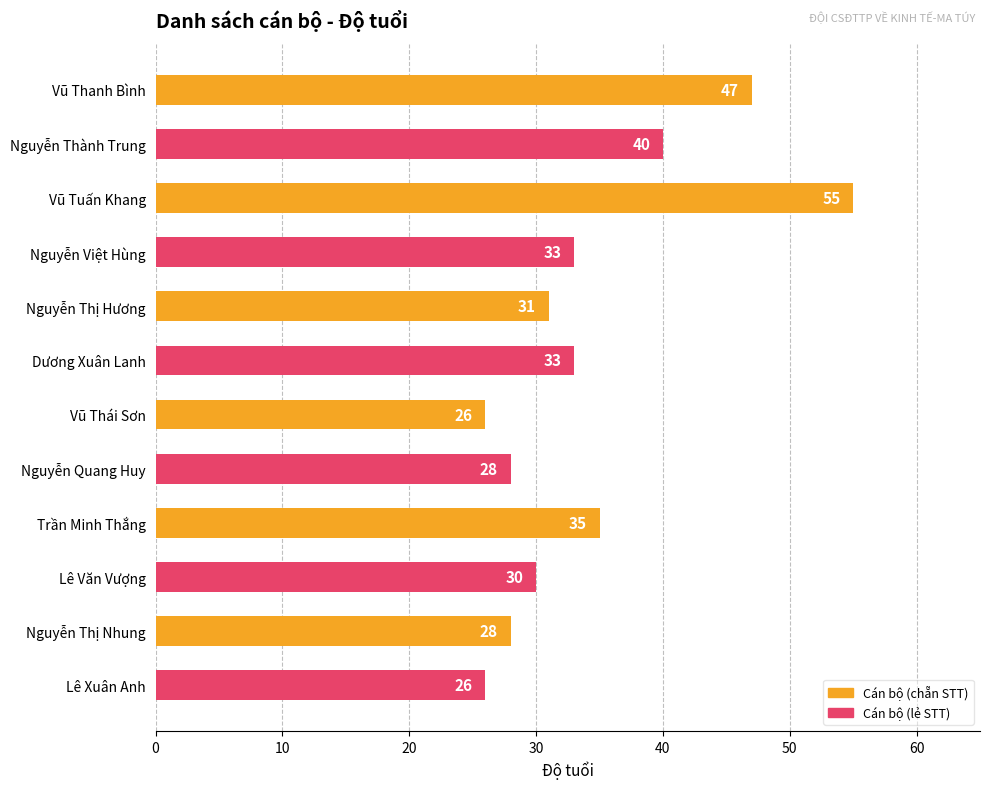

What is the label of the 4th bar from the top?

Nguyễn Việt Hùng